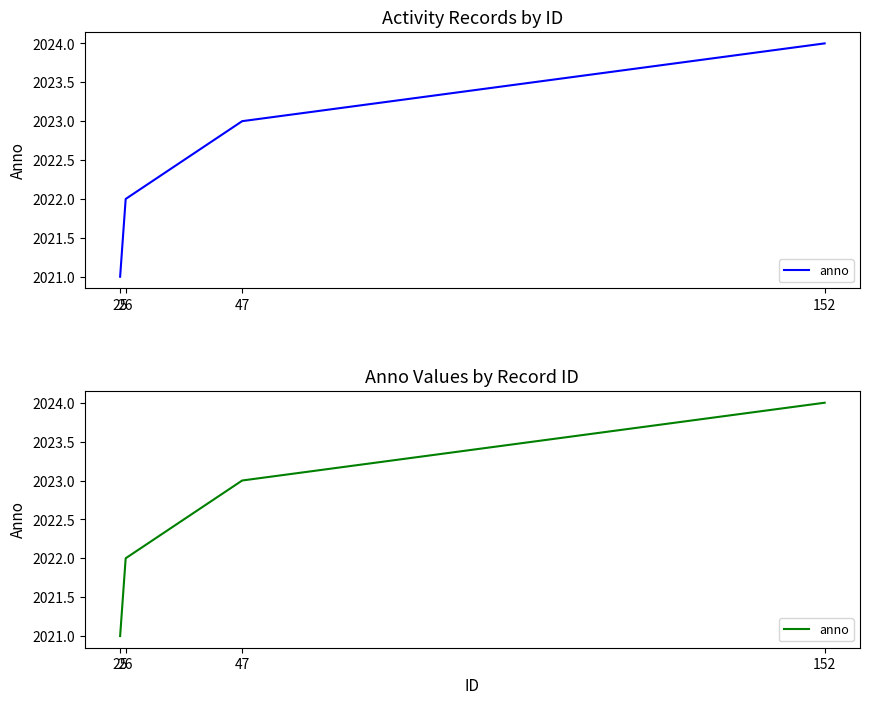

The chart shows a value of 2023 at 47. True or false?

True